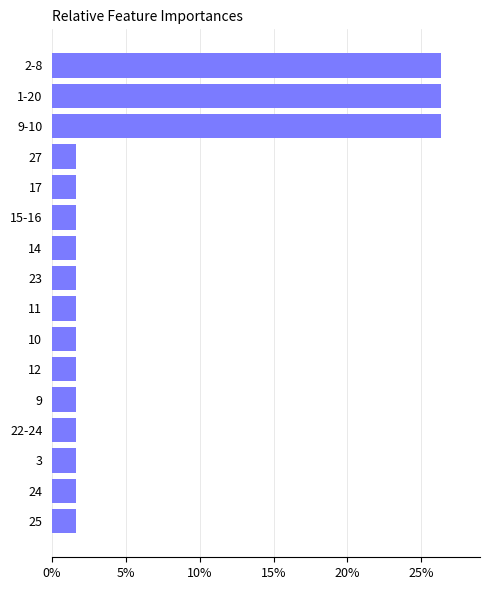

How many series are shown in this chart?

1